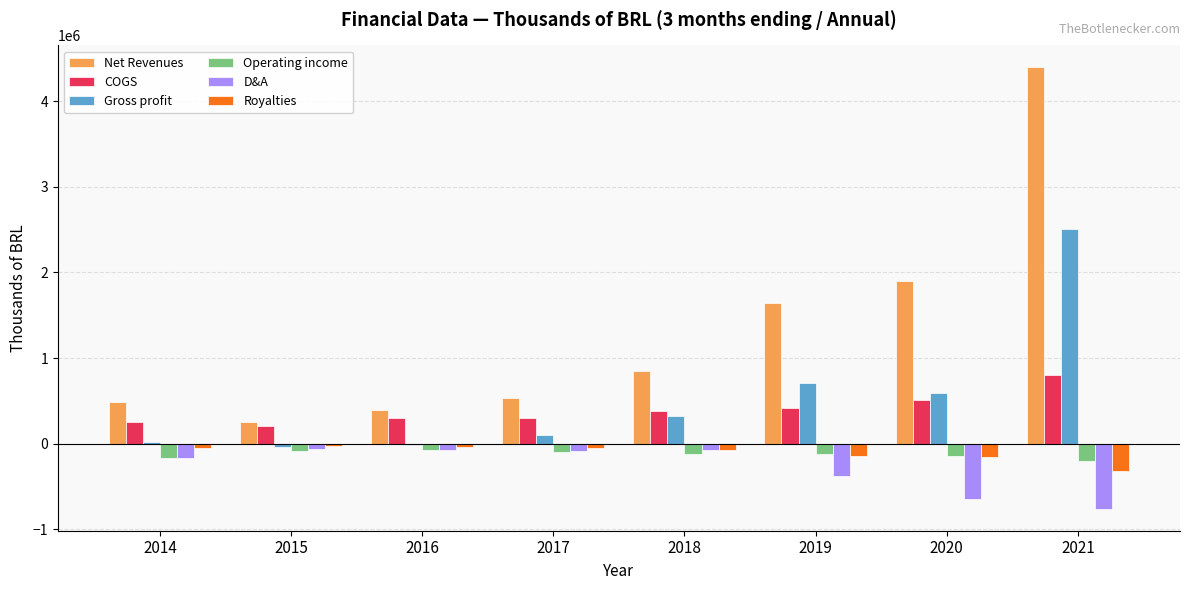

Which series has the largest total across all categories?

Net Revenues